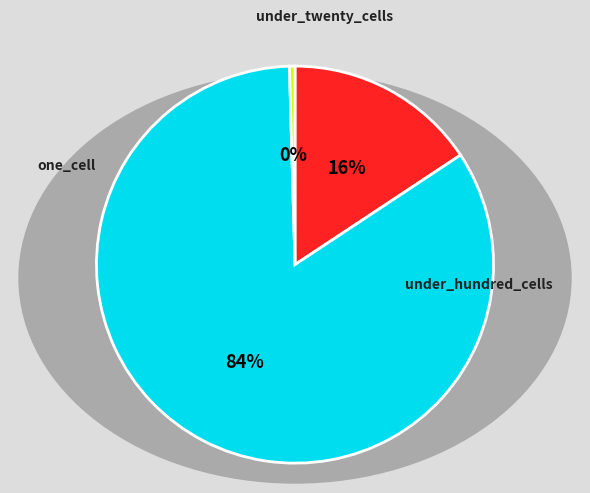

Is it true that one_cell is 28% of the pie?

False